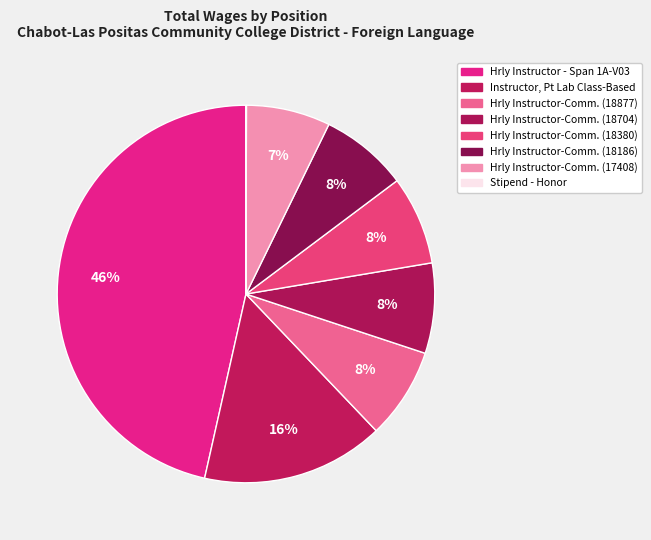

Which category has the biggest portion of the pie?

Hrly Instructor - Span 1A-V03